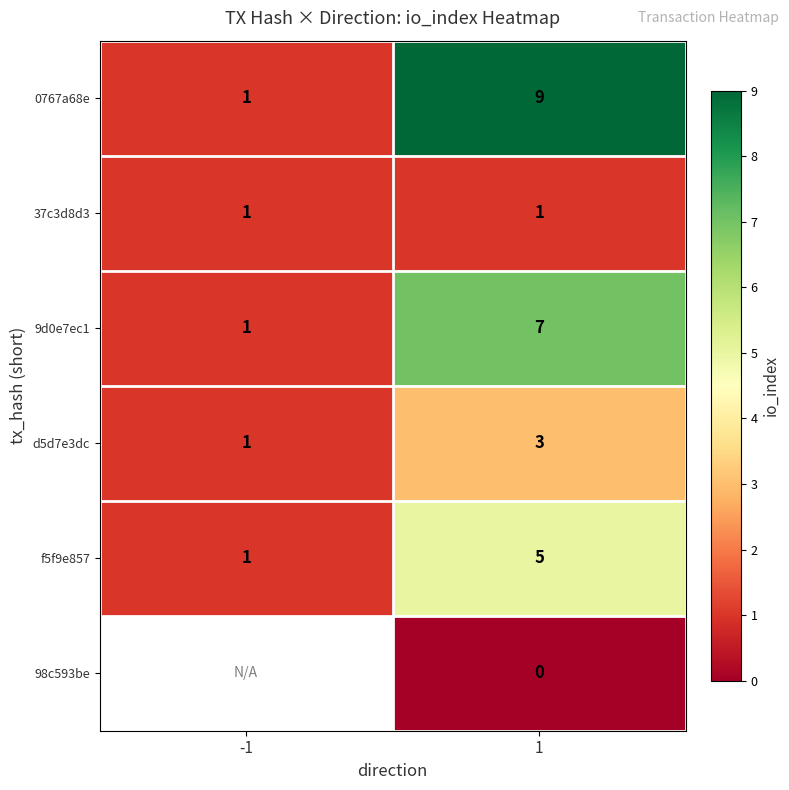

Which category has the lowest value in the d5d7e3dc series?

-1